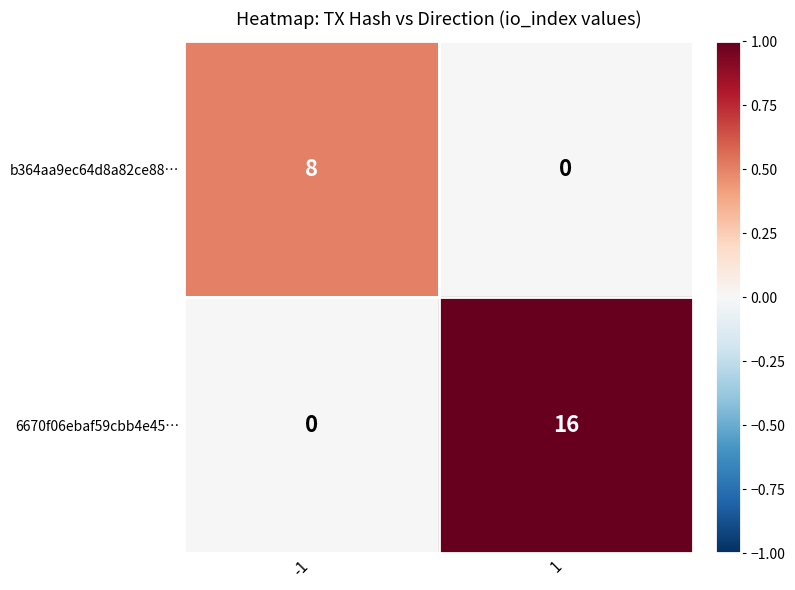

True or false: 6670f06ebaf59cbb4e45… has a value of 9 at -1.

False